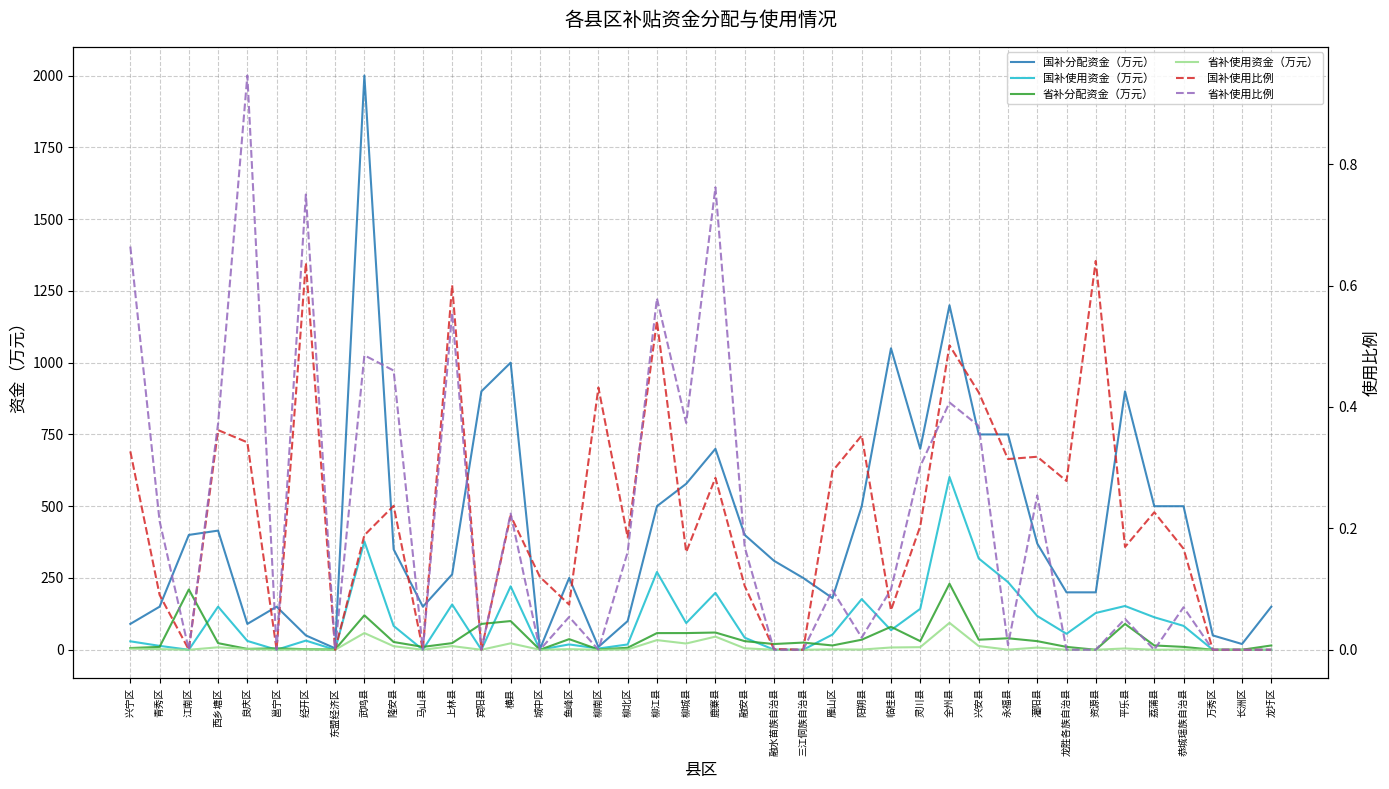

Which series changed the most between 融水苗族自治县 and 灵川县?

国补分配资金（万元）